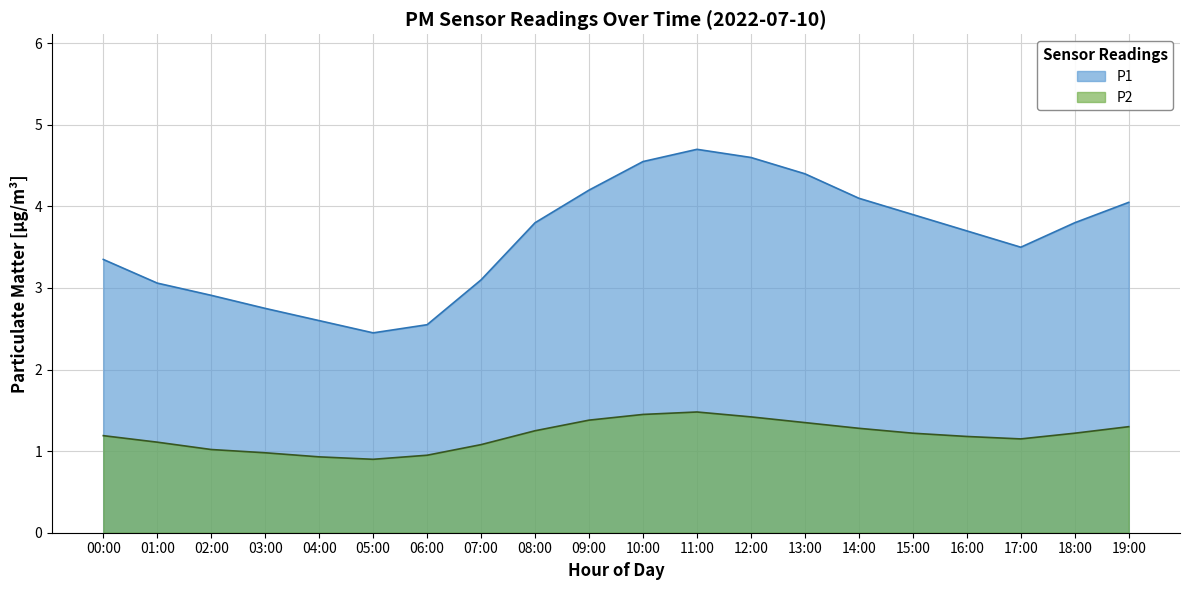

What is the label of the 12th point from the left?

11:00